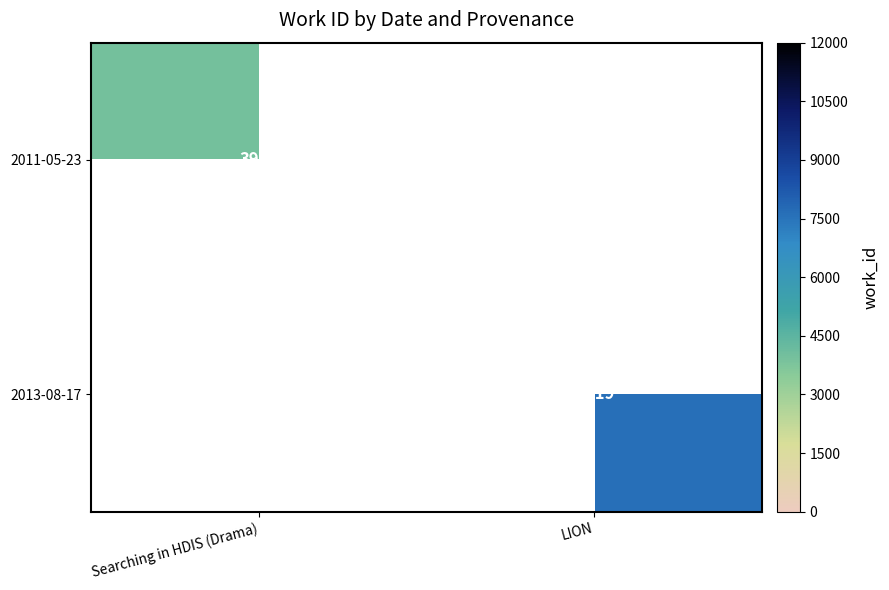

The value of 2011-05-23 at Searching in HDIS (Drama) is 6135. True or false?

False